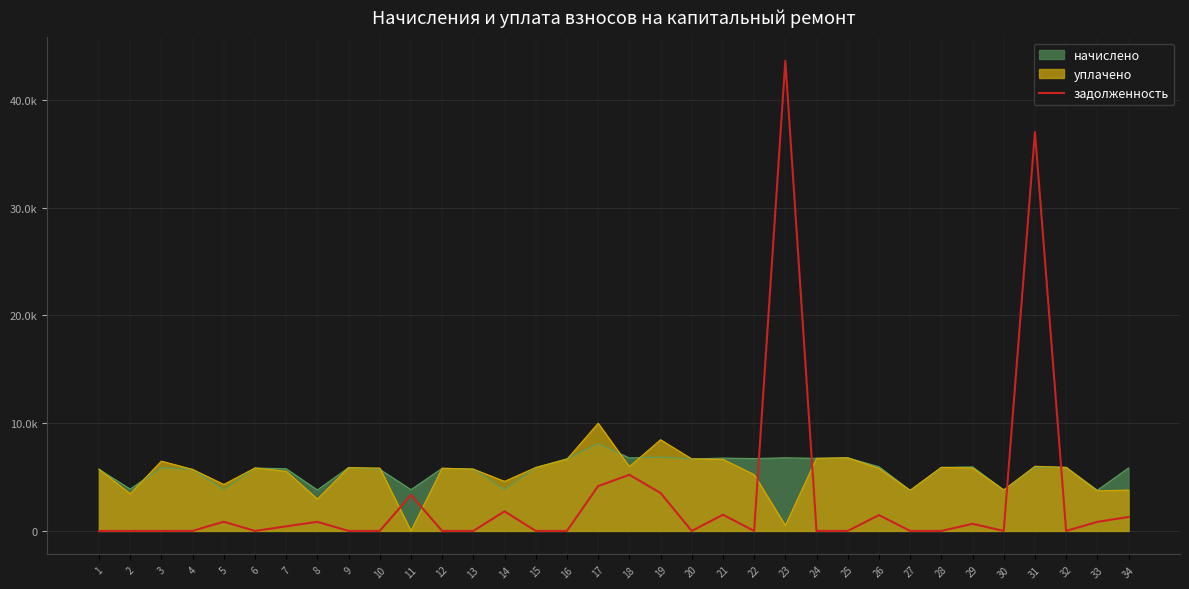

List the labels in order of value, largest first.

23, 31, 18, 17, 19, 11, 14, 21, 26, 34, 5, 8, 33, 29, 7, 1, 2, 3, 4, 6, 9, 10, 12, 13, 15, 16, 20, 22, 24, 25, 27, 28, 30, 32